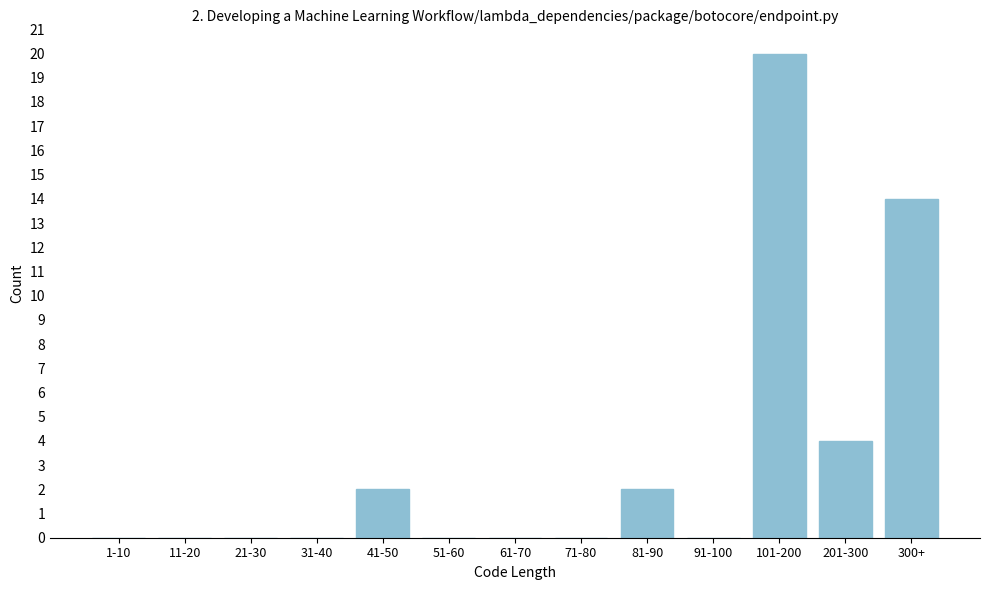

Reading right to left, list all the values displayed in this chart.

300+=14	201-300=4	101-200=20	91-100=0	81-90=2	71-80=0	61-70=0	51-60=0	41-50=2	31-40=0	21-30=0	11-20=0	1-10=0